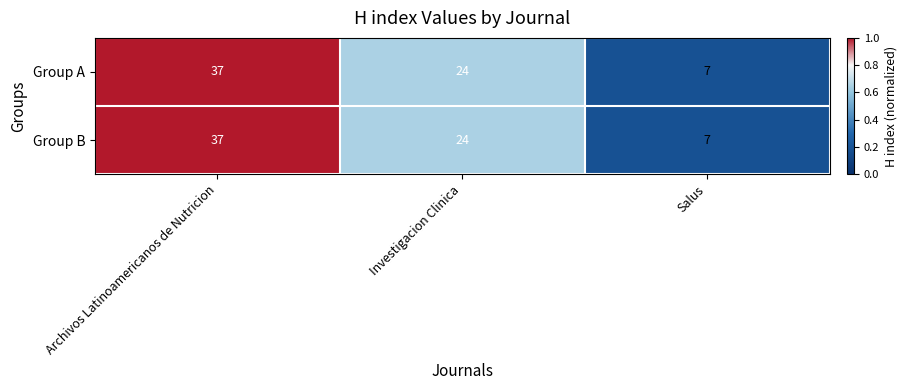

What is the sum of the Group B values at Investigacion Clinica and Salus?

31